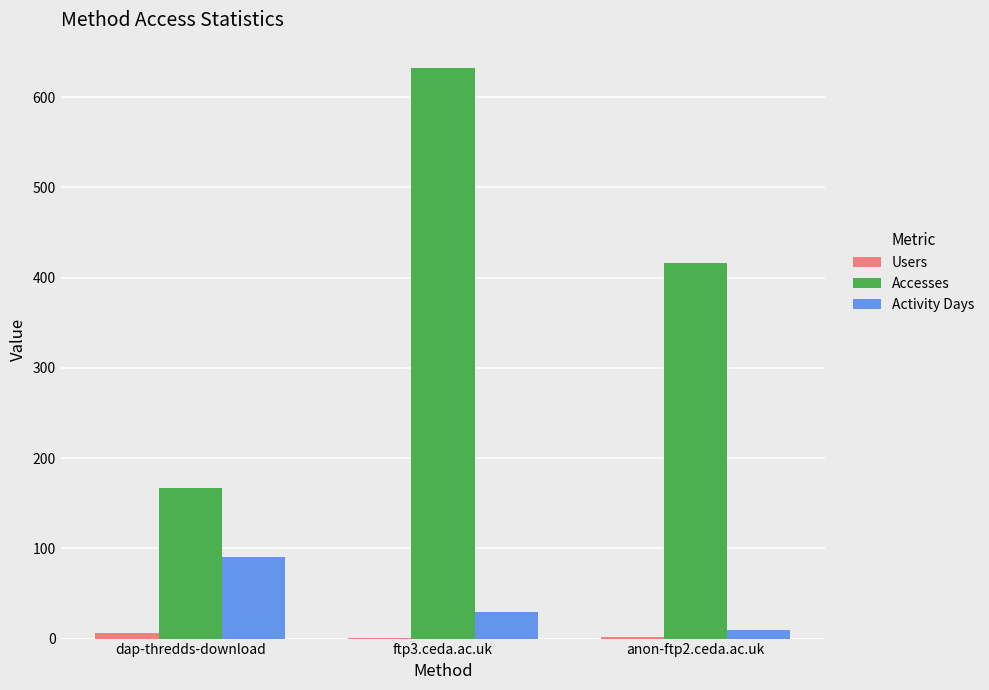

At which label does Activity Days first exceed 30?

dap-thredds-download